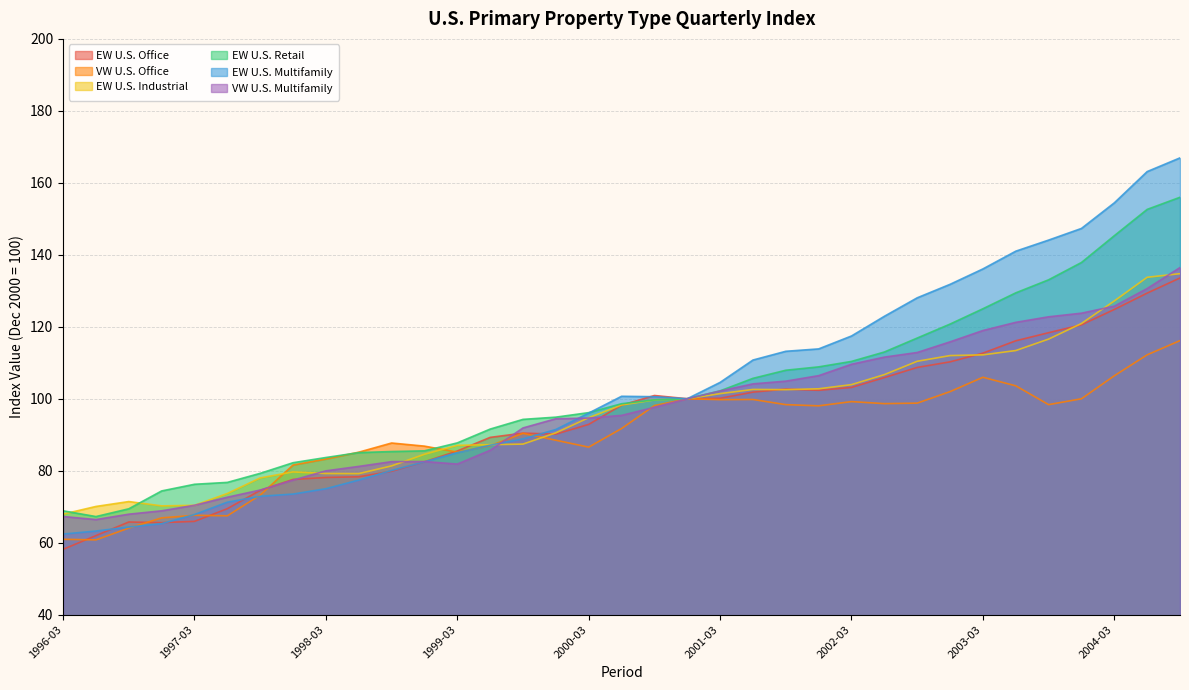

Which series ends up on top after the final intersection of EW U.S. Industrial and EW U.S. Multifamily?

EW U.S. Multifamily